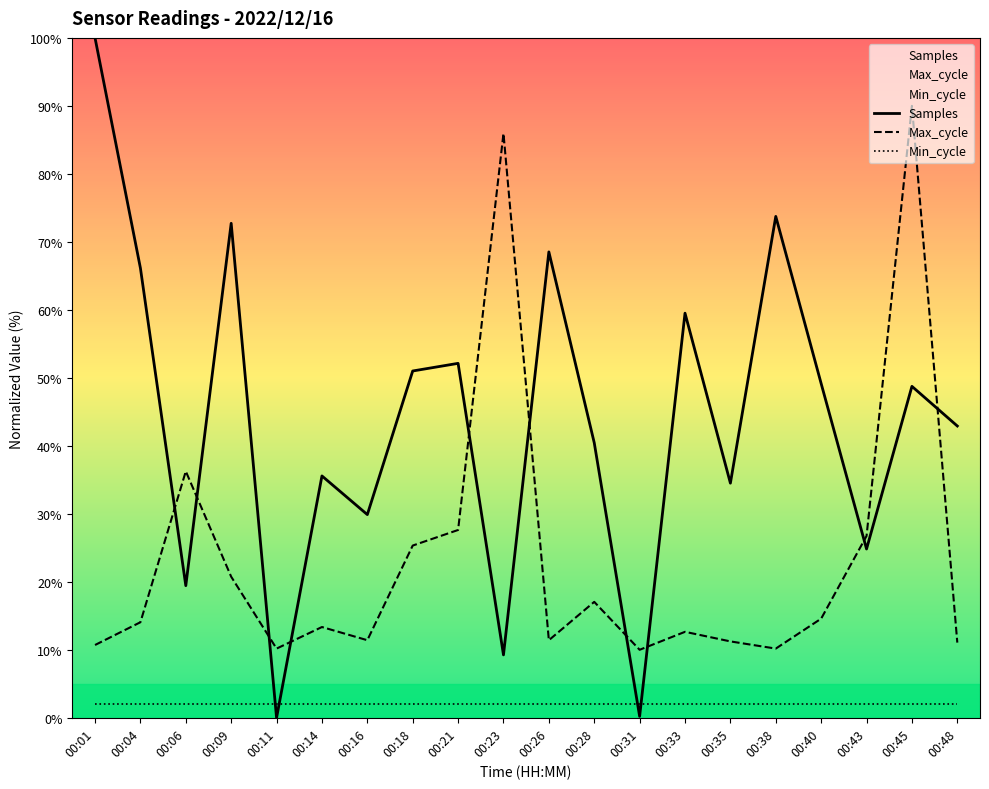

Does the chart display data point markers on the line(s)?

No